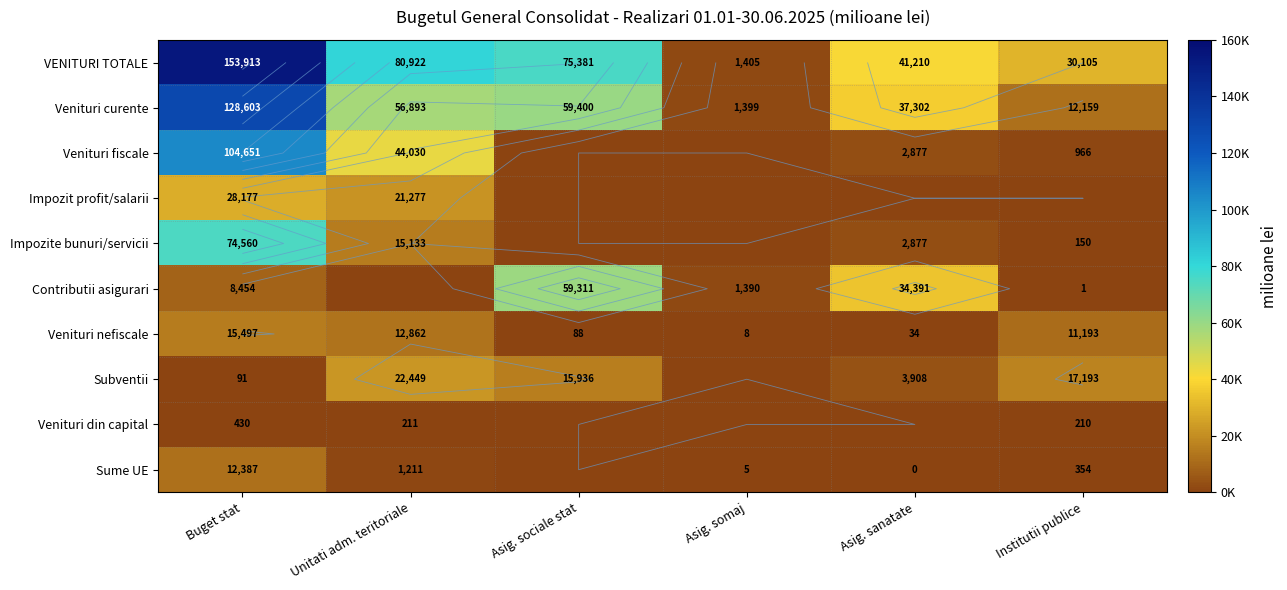

What is the average value of the Venituri curente series?

49292.4